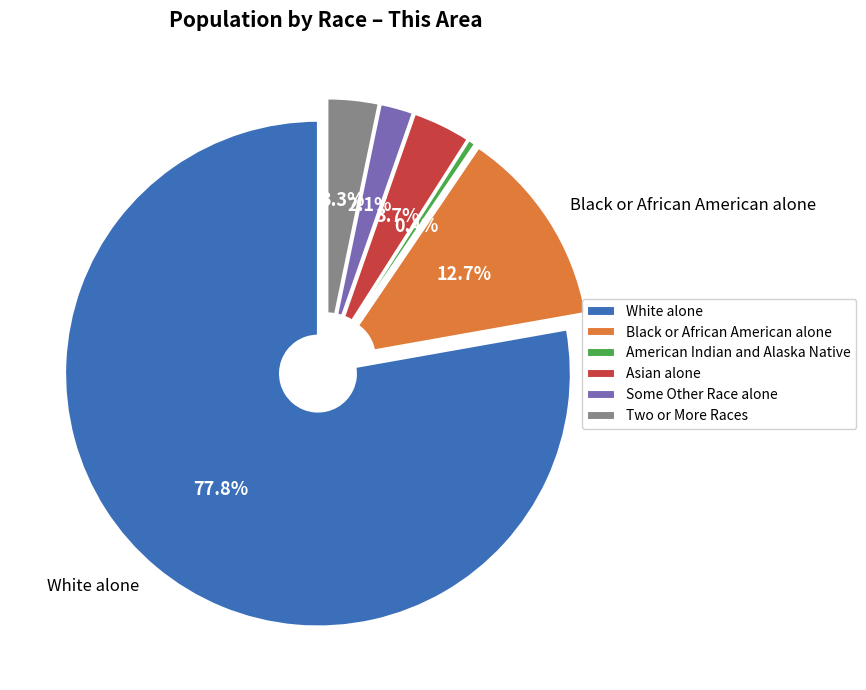

Does any single category account for the majority?

Yes